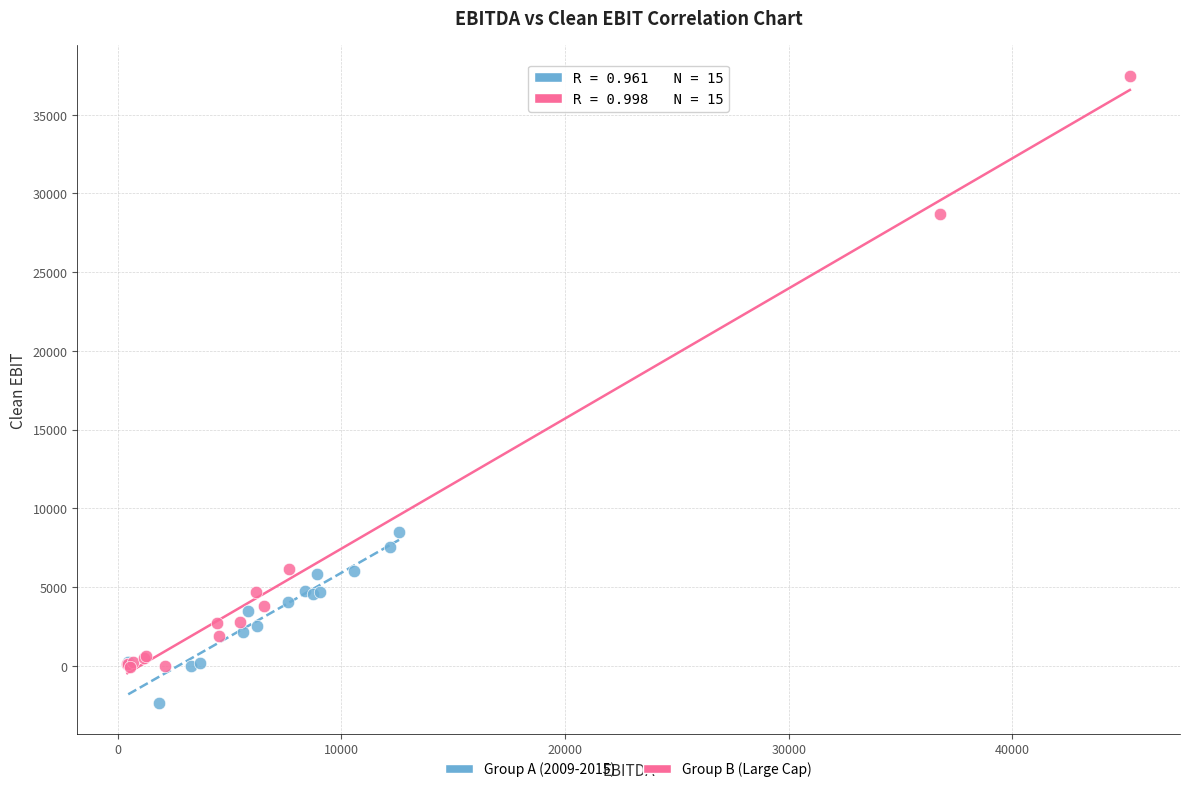

Which series has the largest Y range (max minus min)?

Group B (Large Cap)